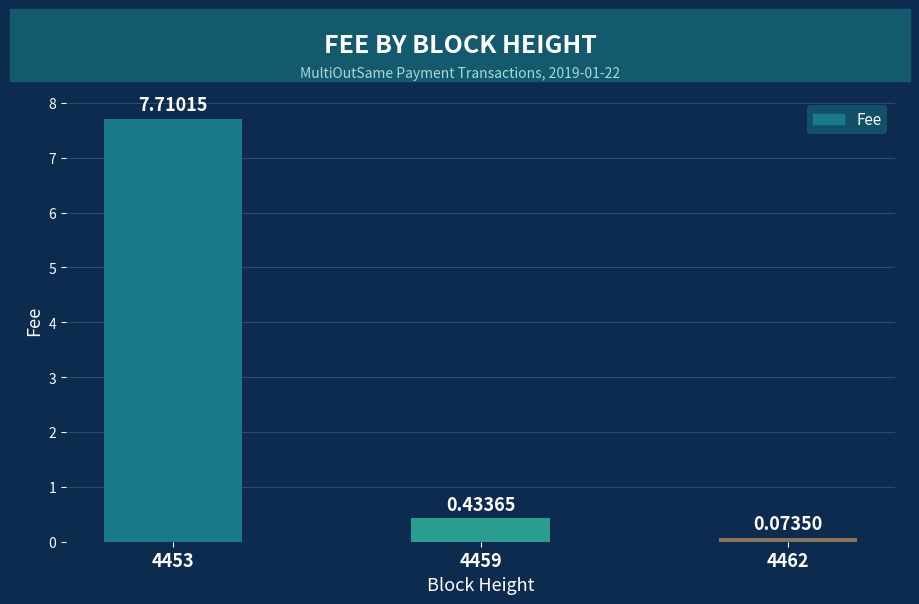

What is the greatest value displayed?

7.7